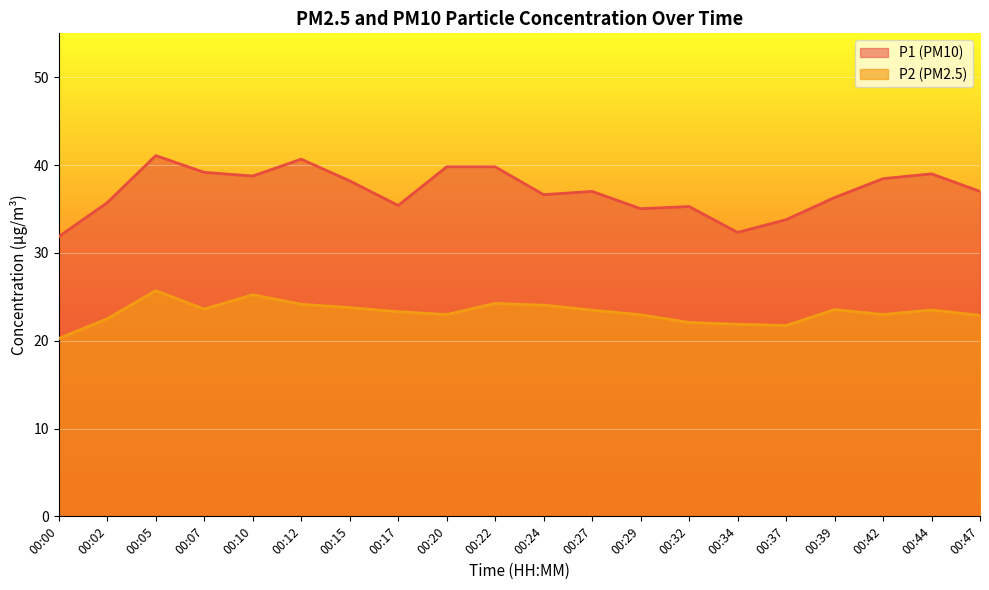

How many data points in P1 are above 37?

9